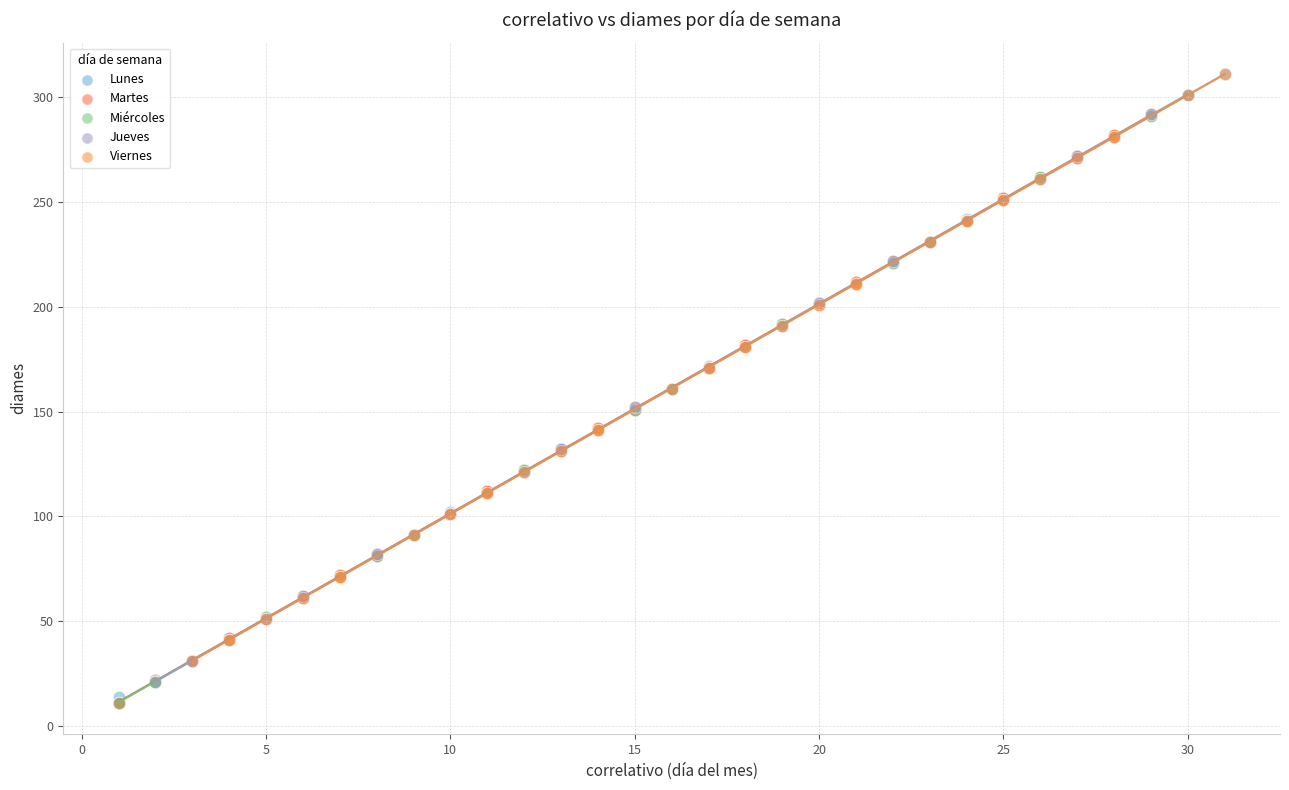

Which series has the widest spread of Y values?

Lunes